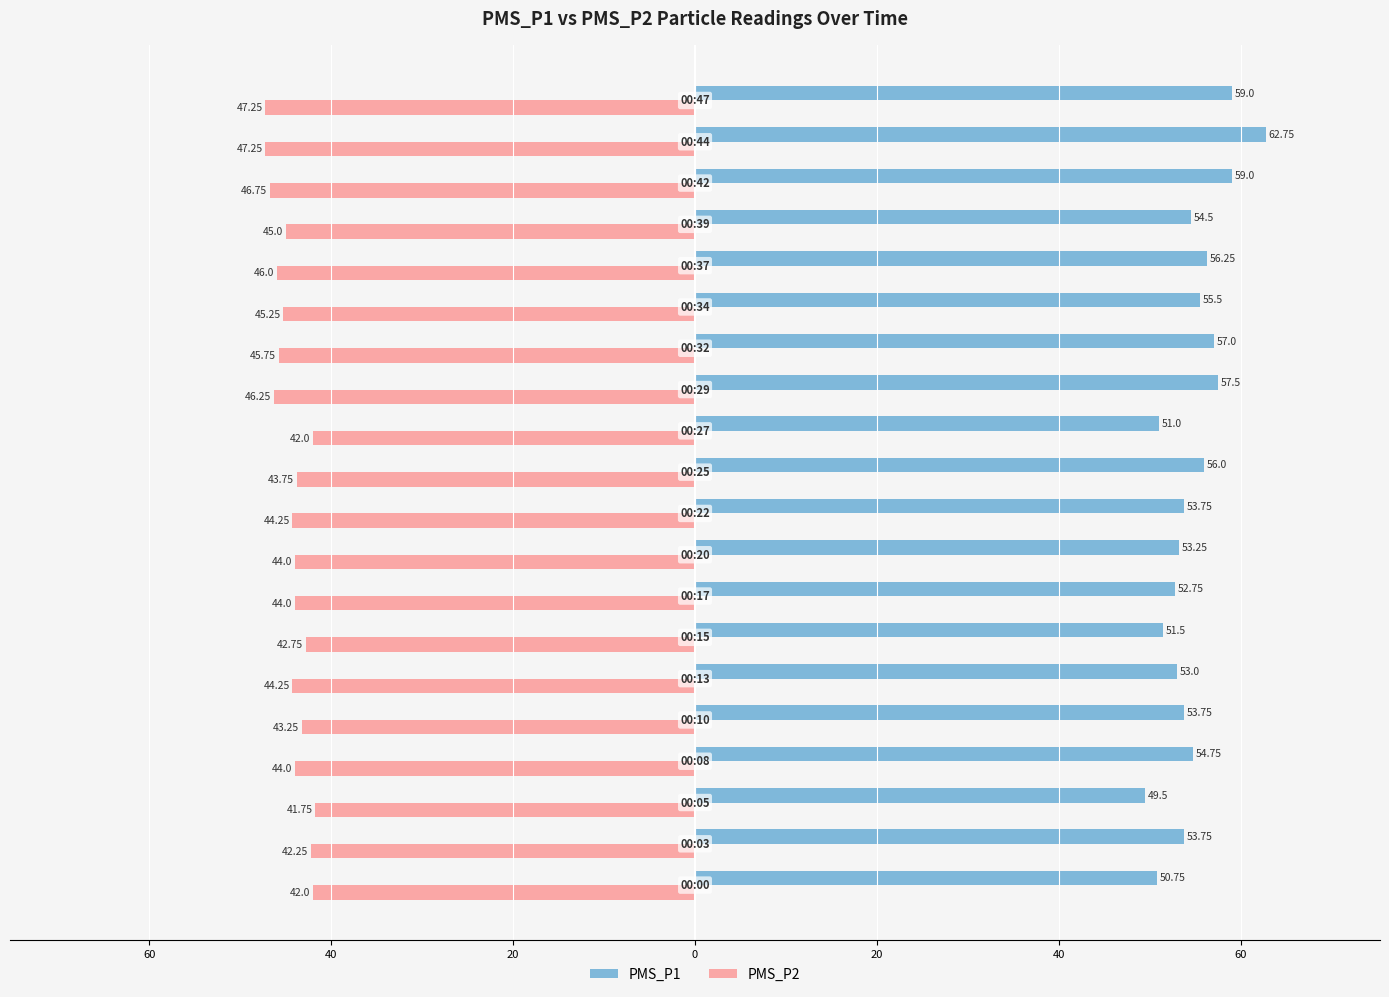

Are the bars grouped side by side (vs. stacked)?

Yes